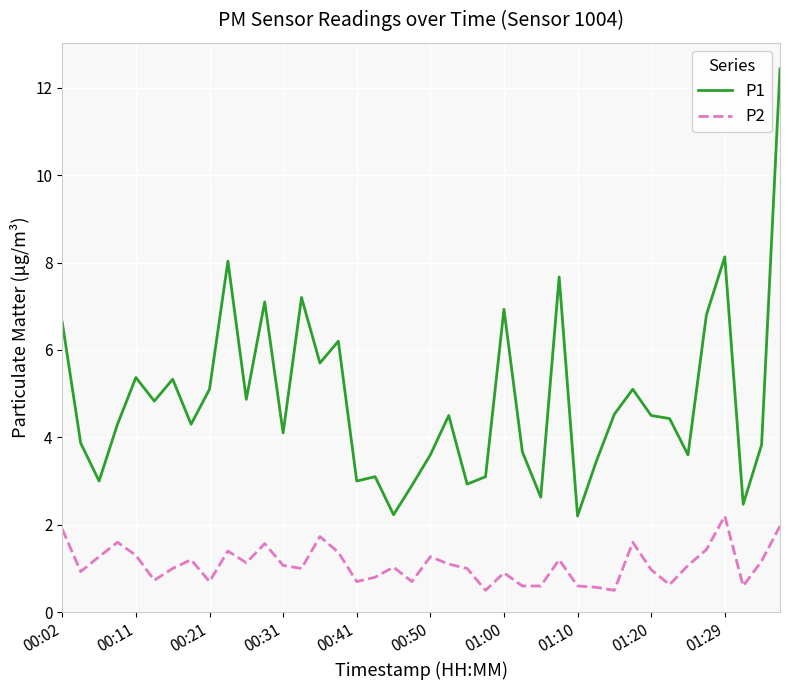

Is this an area chart (filled region under the line)?

No